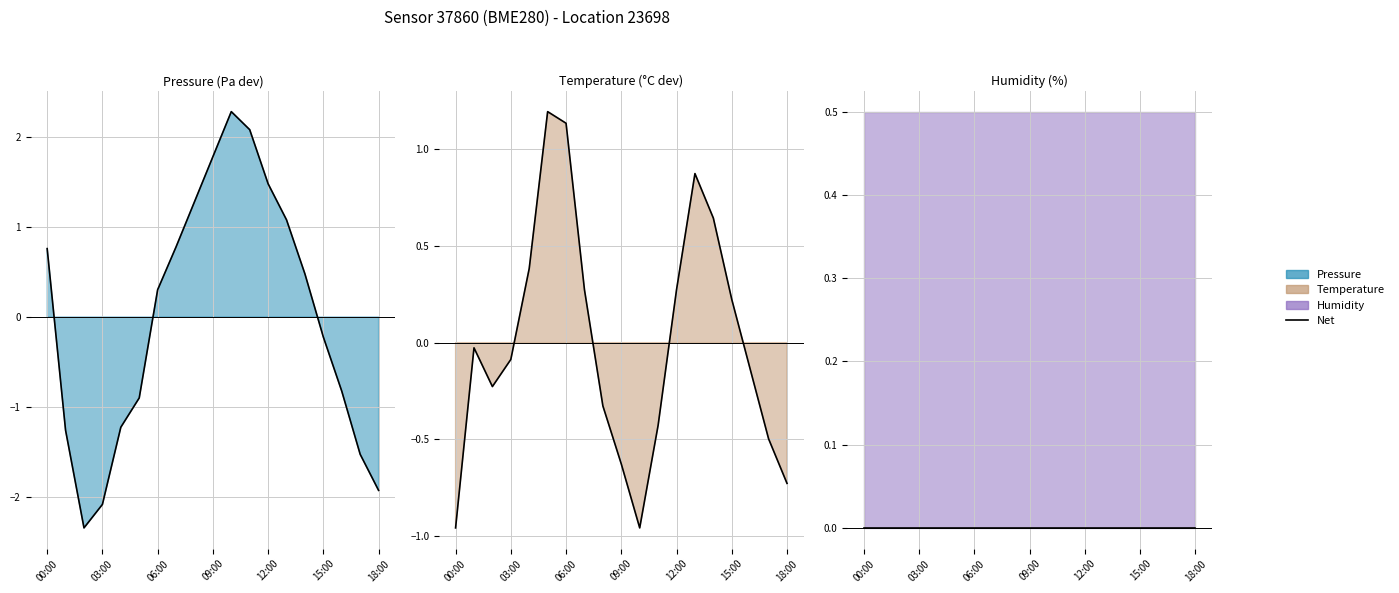

Where is temperature nearest to the value 0?

01:00